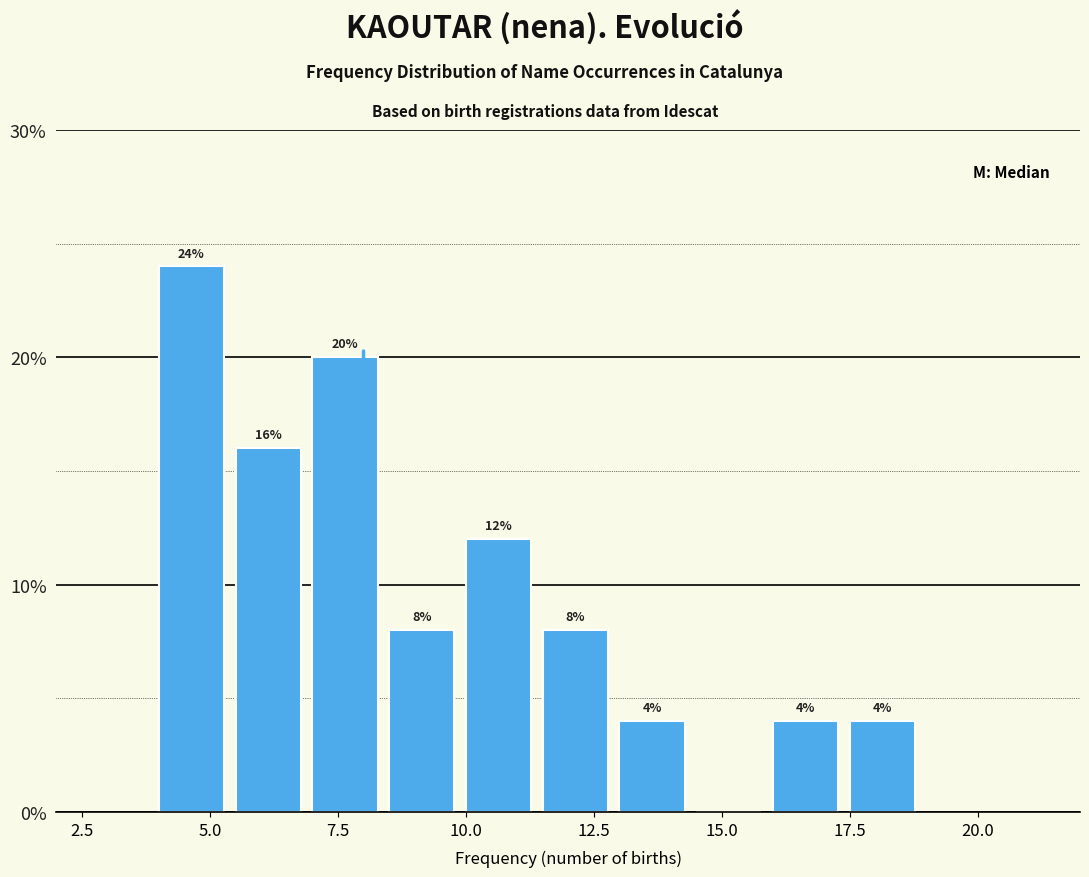

Around what value on the x-axis is the tallest bar? Give the approximate position of its centre, as read against the axis.

4.5